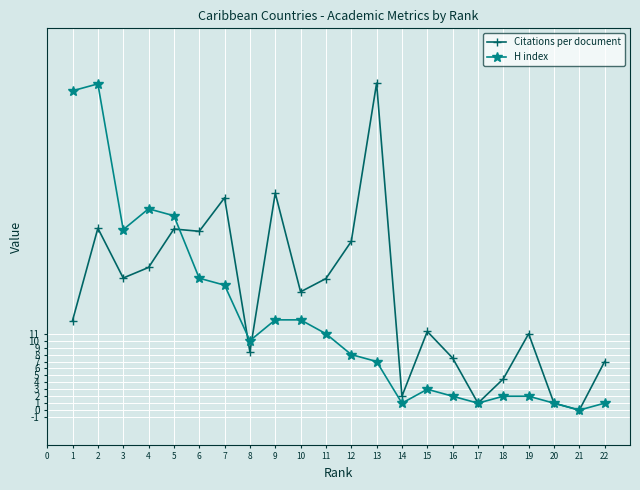

Does the chart display data point markers on the line(s)?

Yes